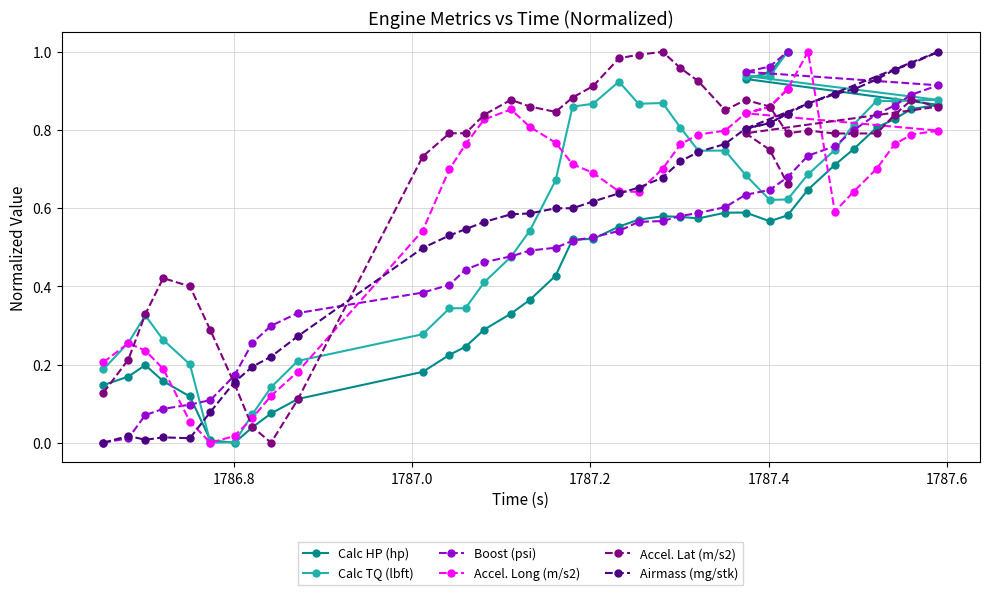

Is this an area chart (filled region under the line)?

No